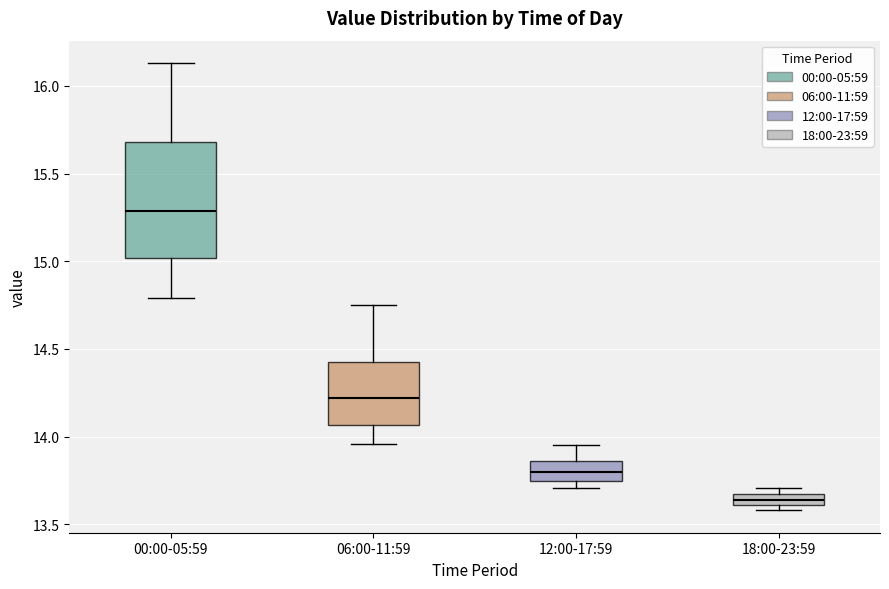

Which box's median line is the highest?

00:00-05:59